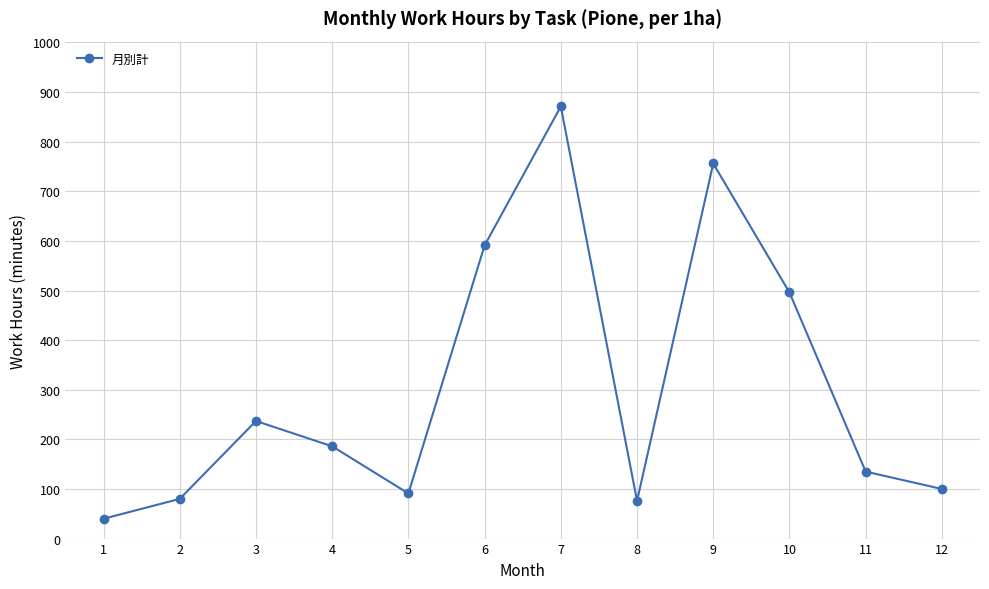

True or false: the data shows 244 at 4.

False